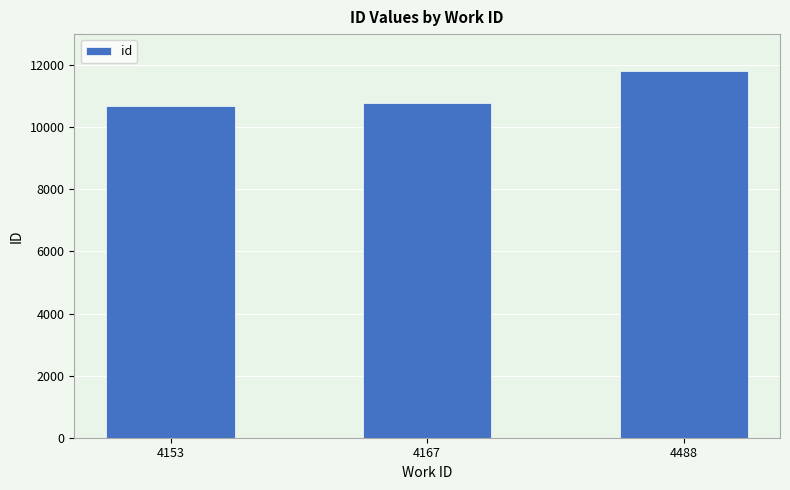

What is the value of the 2nd bar from the left?

10781